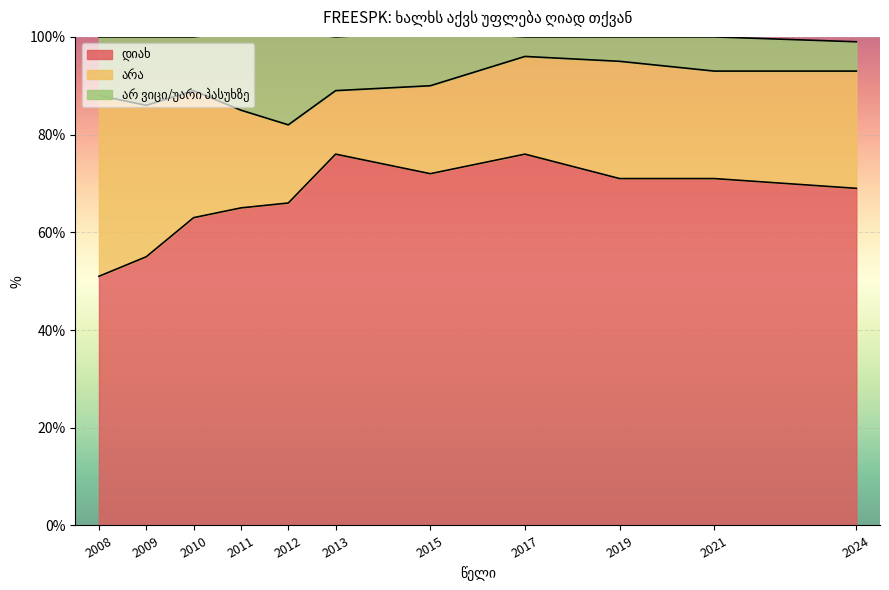

True or false: დიახ has more than 0 interior local peaks.

True